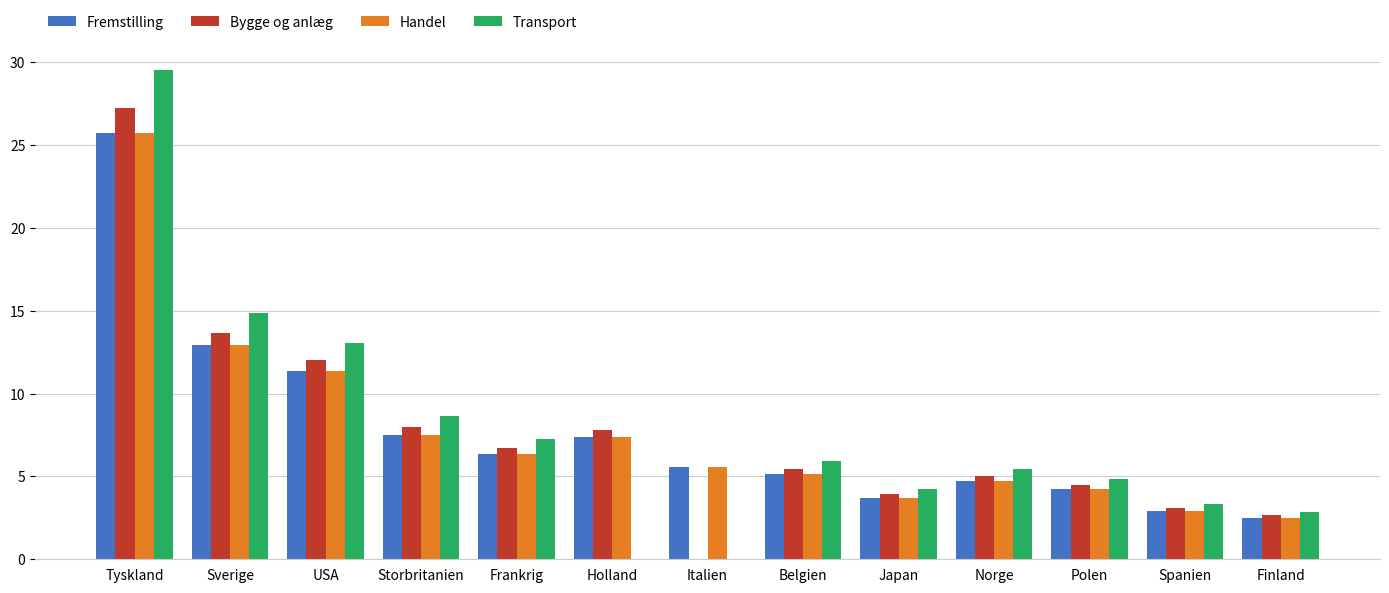

Does the chart contain stacked bars?

No